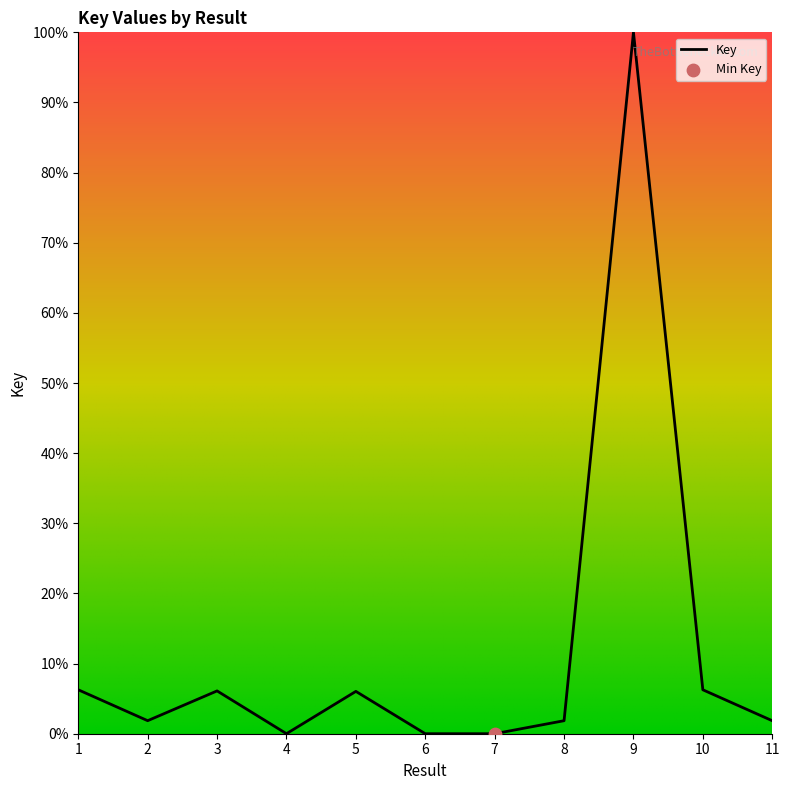

What is the change in value from 3 to 5?

-0.1